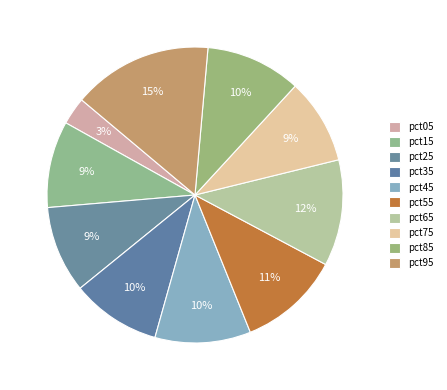

How many slices are in this pie chart?

10